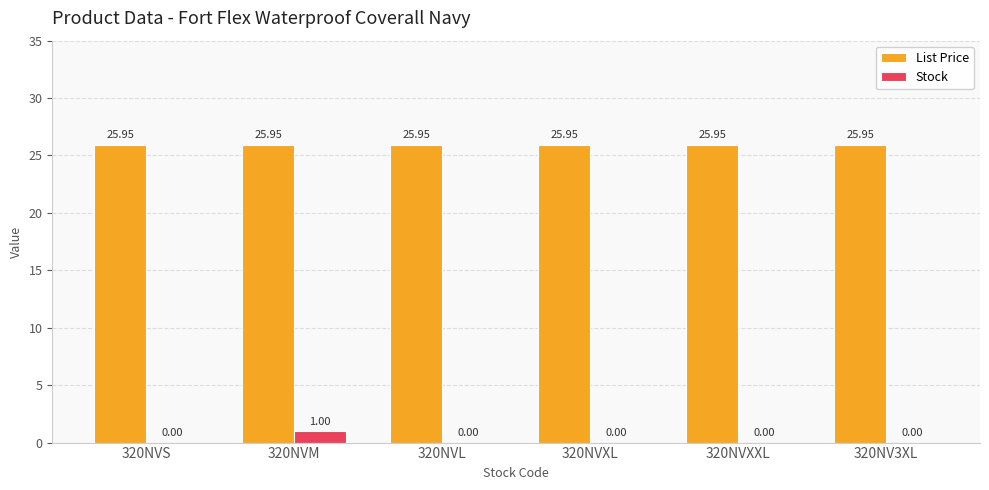

What is the sum of all List Price values?

155.7